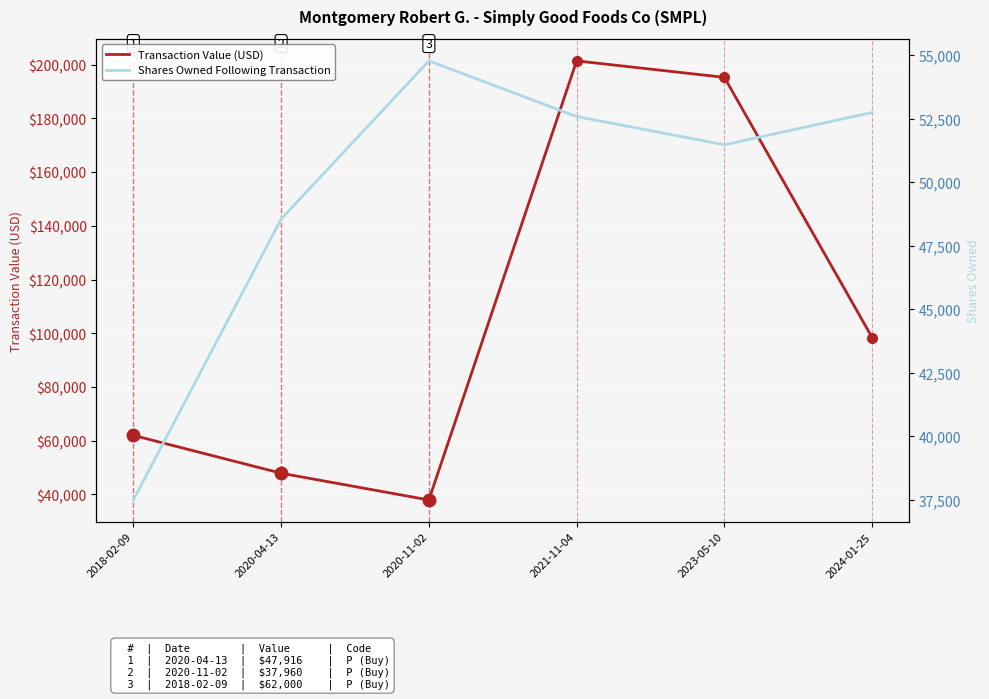

Is it true that Transaction Value (USD) equals 77244 at 2020-04-13?

False